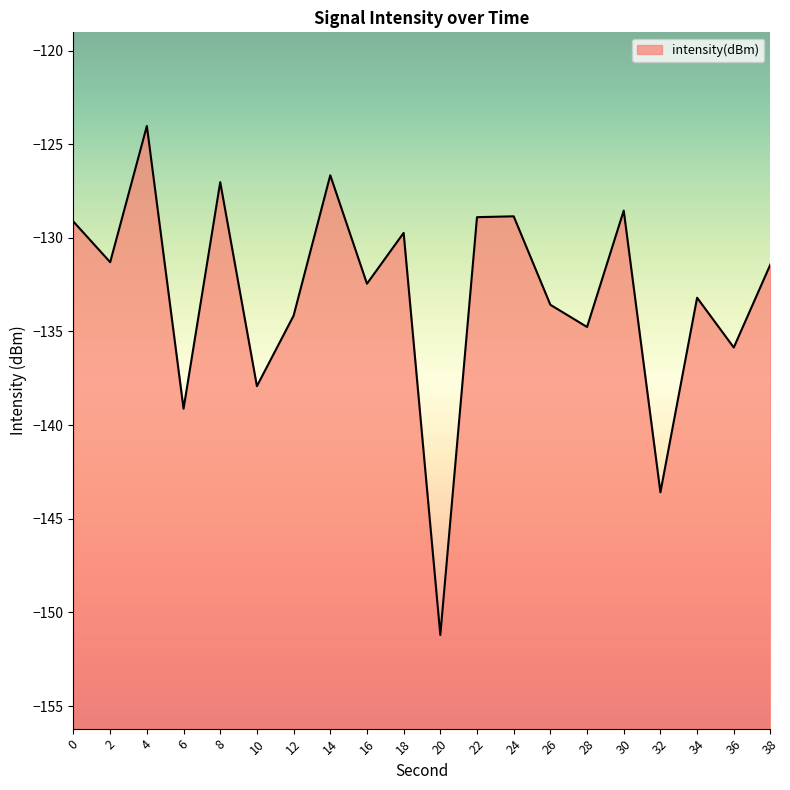

List the labels in order of value, largest first.

4, 14, 8, 30, 24, 22, 0, 18, 2, 38, 16, 34, 26, 12, 28, 36, 10, 6, 32, 20